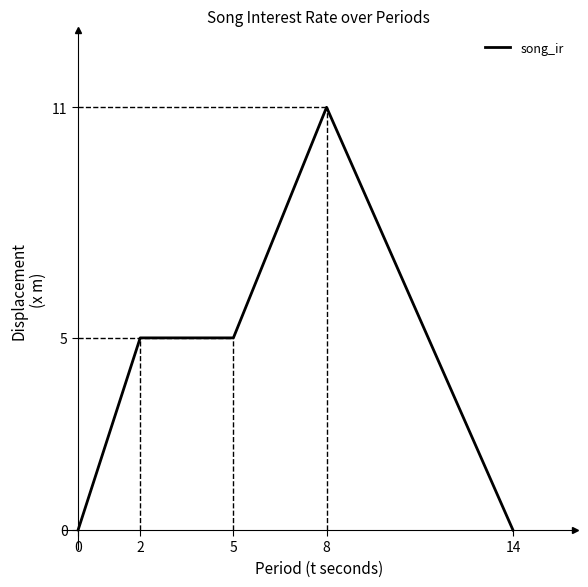

How many categories are shown in the chart?

5